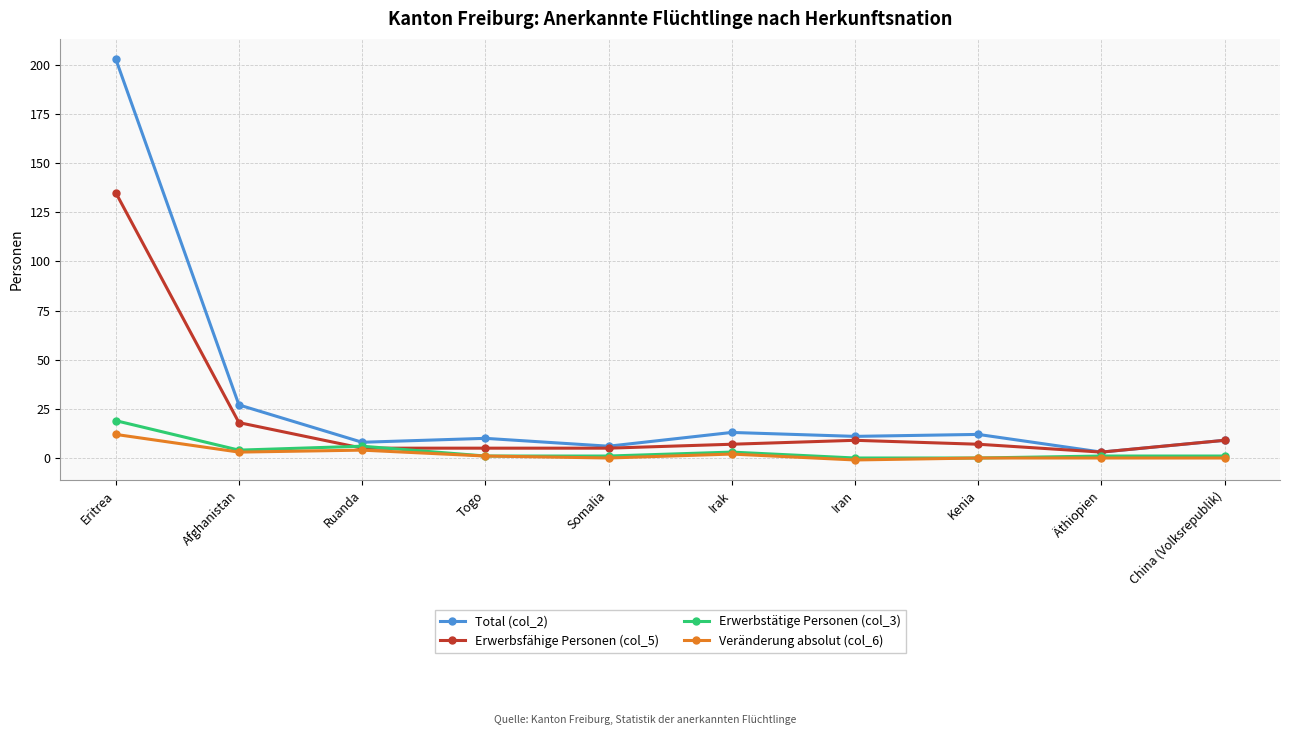

True or false: Total (col_2) has a value of 10 at Afghanistan.

False